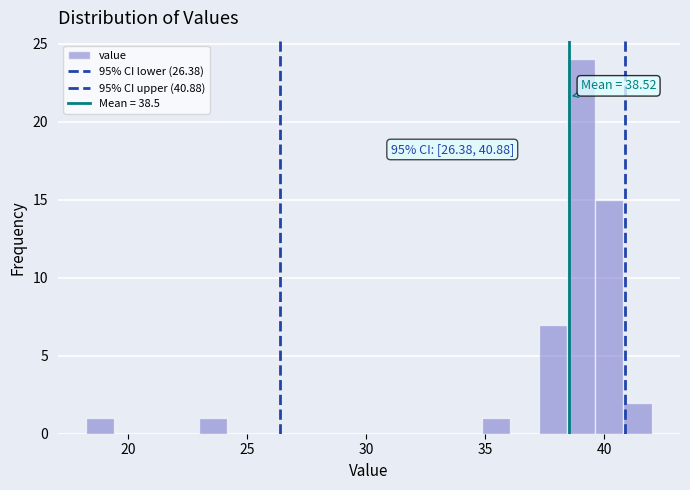

Read against the x-axis, roughly where is the centre of the tallest bar?

39.0